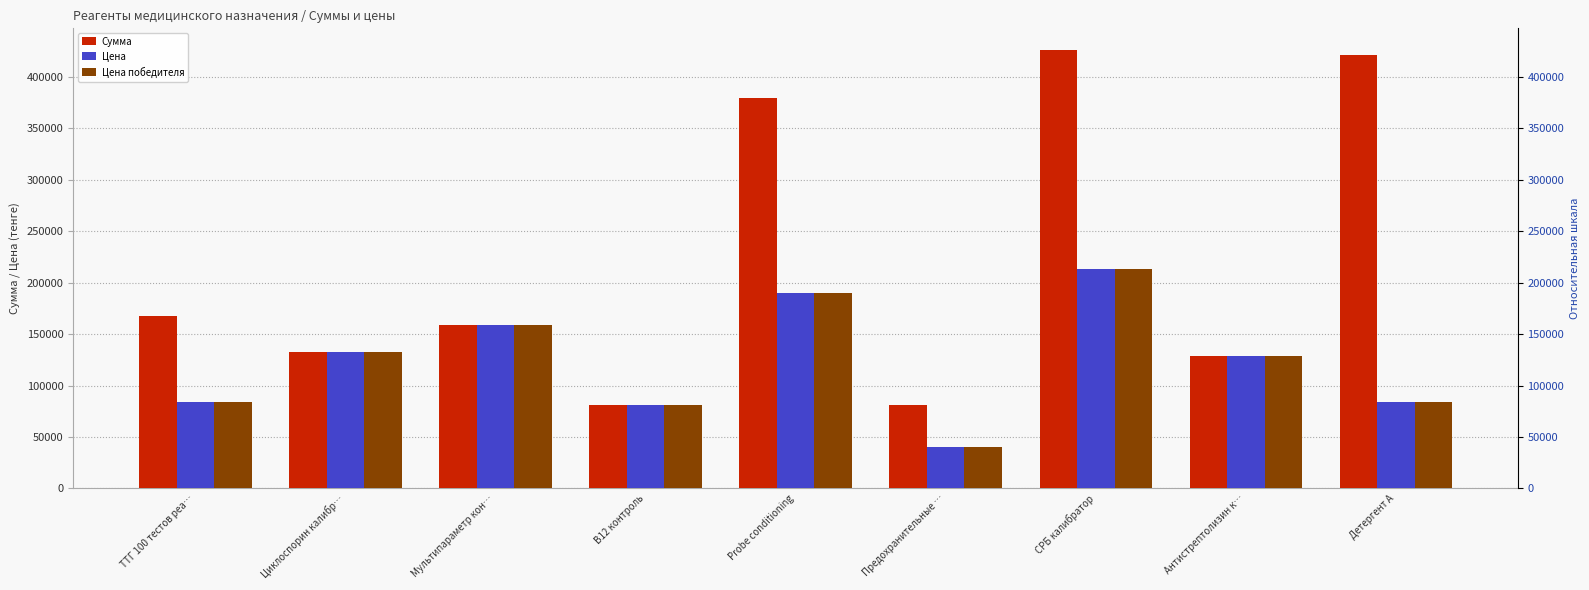

The value of Цена at В12 контроль is 80784.0. True or false?

True